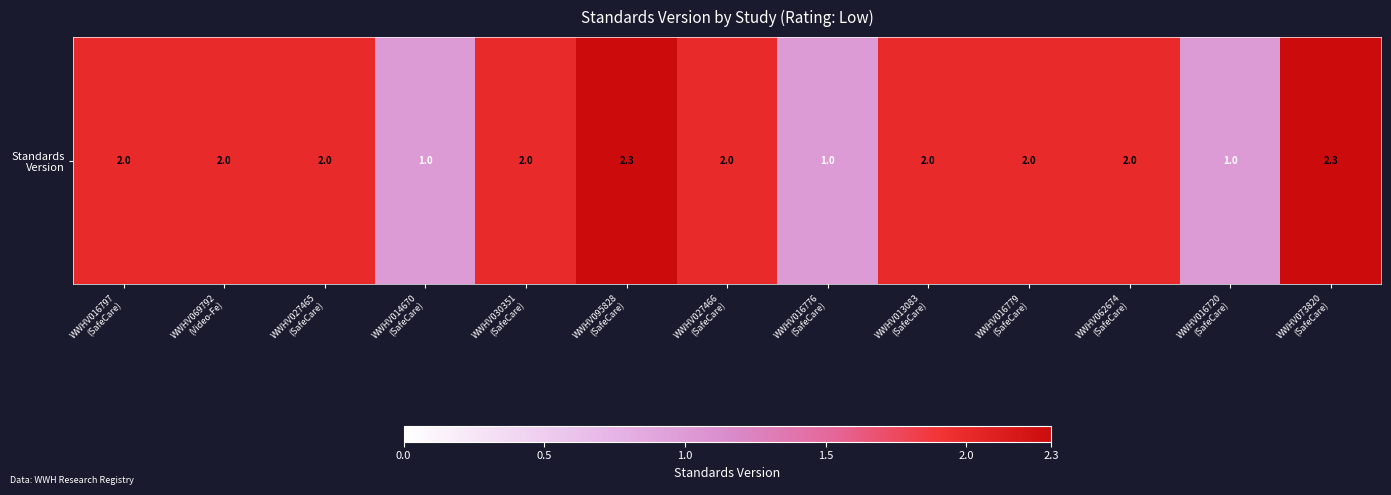

Where is the data nearest to the value 1?

WWHV014670
(SafeCare)